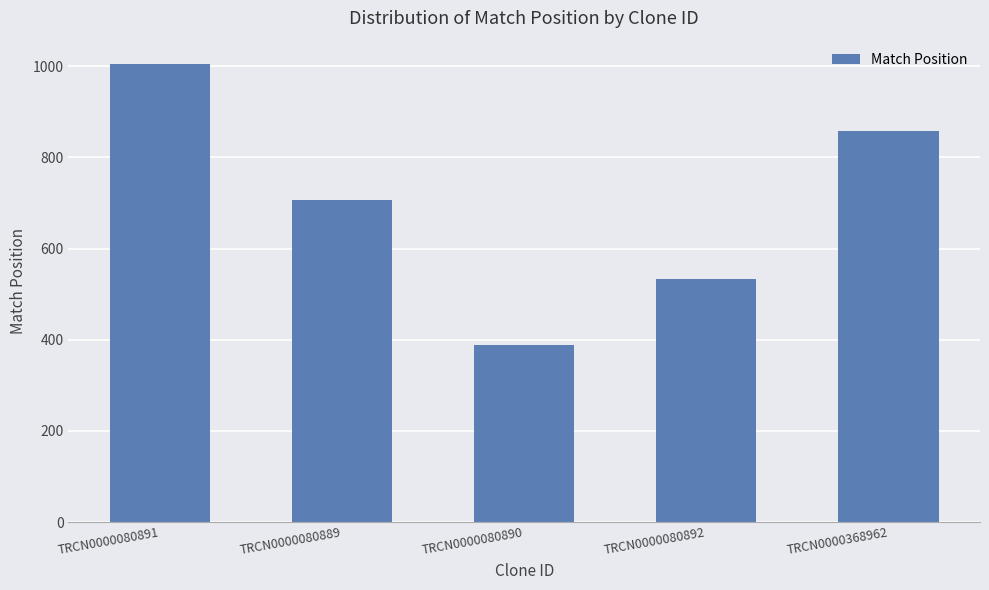

How many distinct data groups are displayed?

1